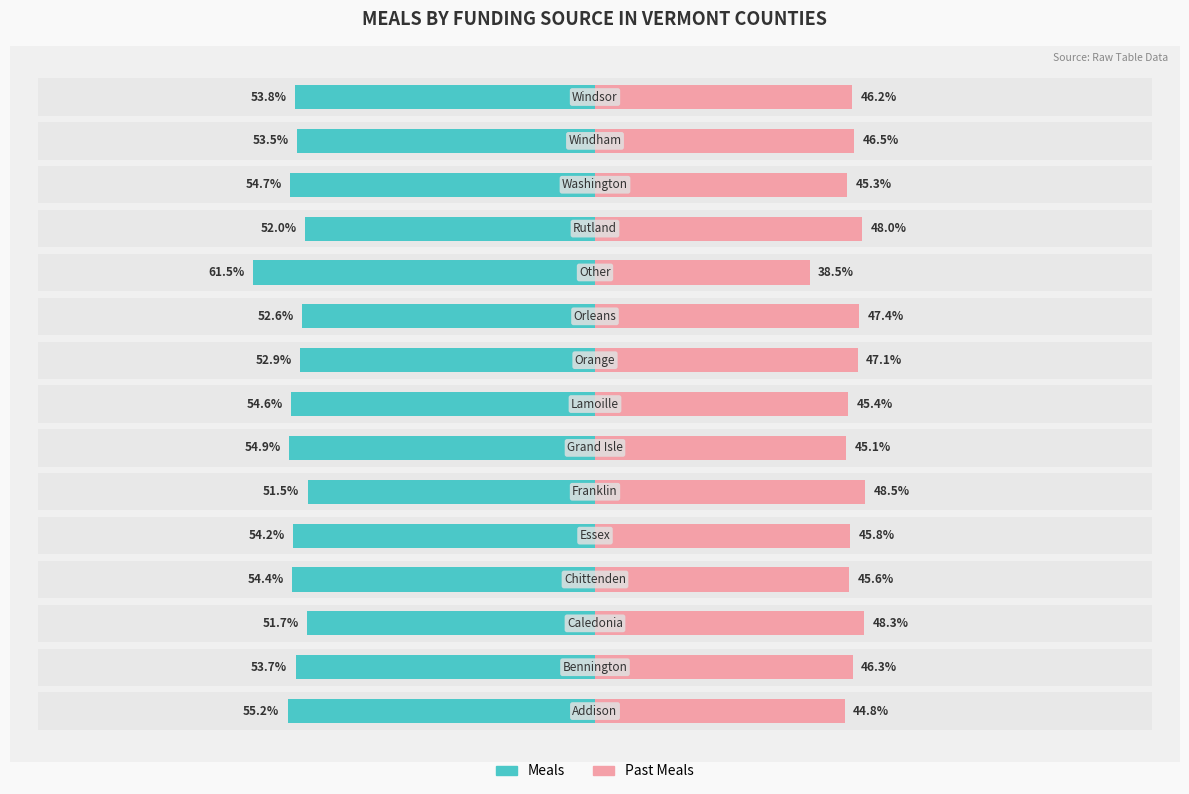

Rank the categories by Past Meals value from lowest to highest.

10, 0, 6, 12, 7, 3, 4, 14, 1, 13, 8, 9, 11, 2, 5